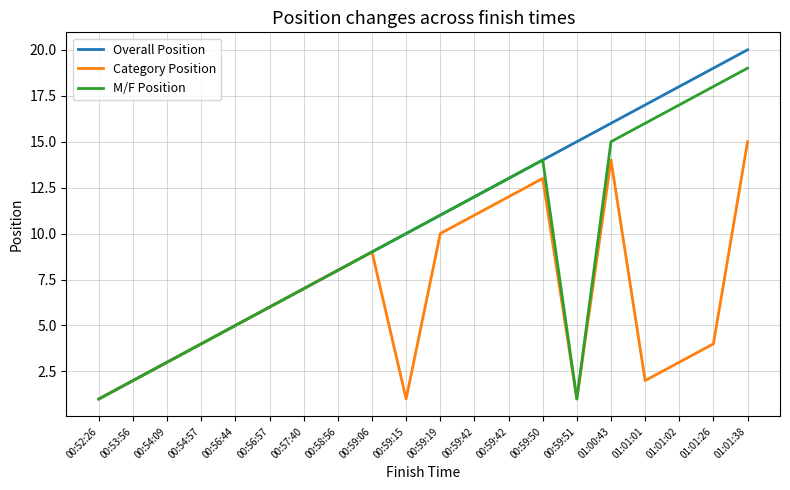

The value of Overall Position at 00:53:56 is 2. True or false?

True